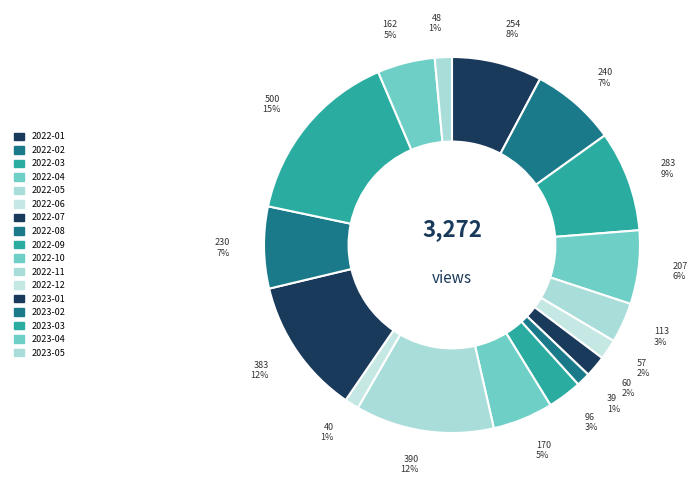

Which slice is the largest?

2023-03